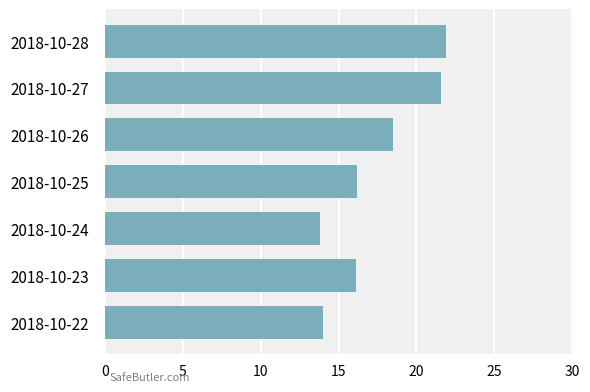

What is the ratio of the value at 2018-10-27 to the value at 2018-10-24?

1.6